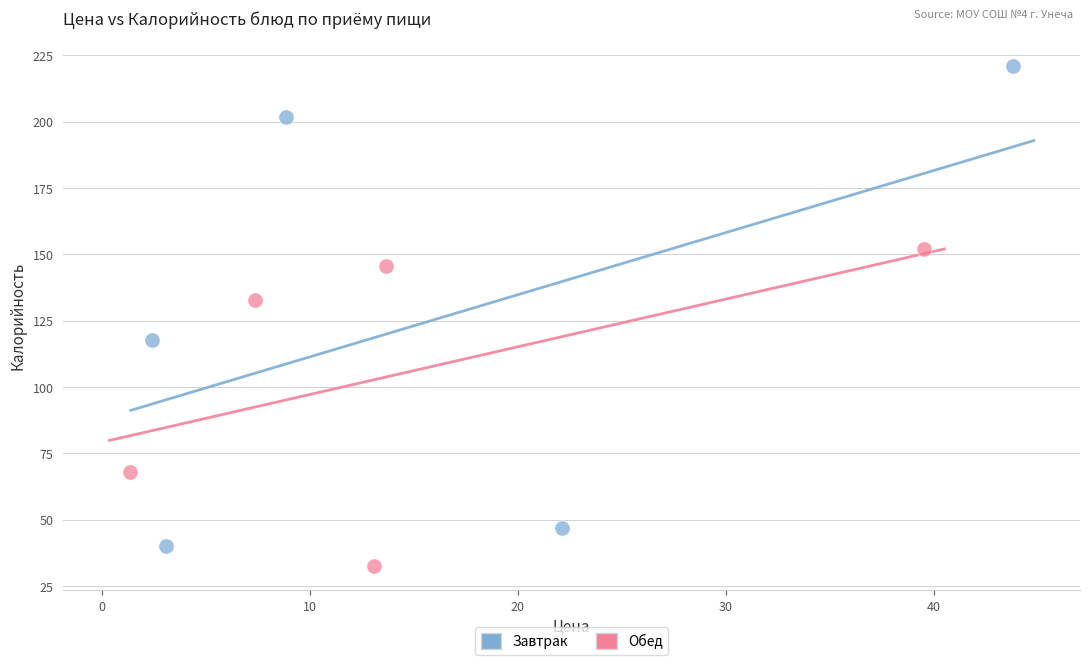

Which series reaches the minimum Y coordinate?

Обед